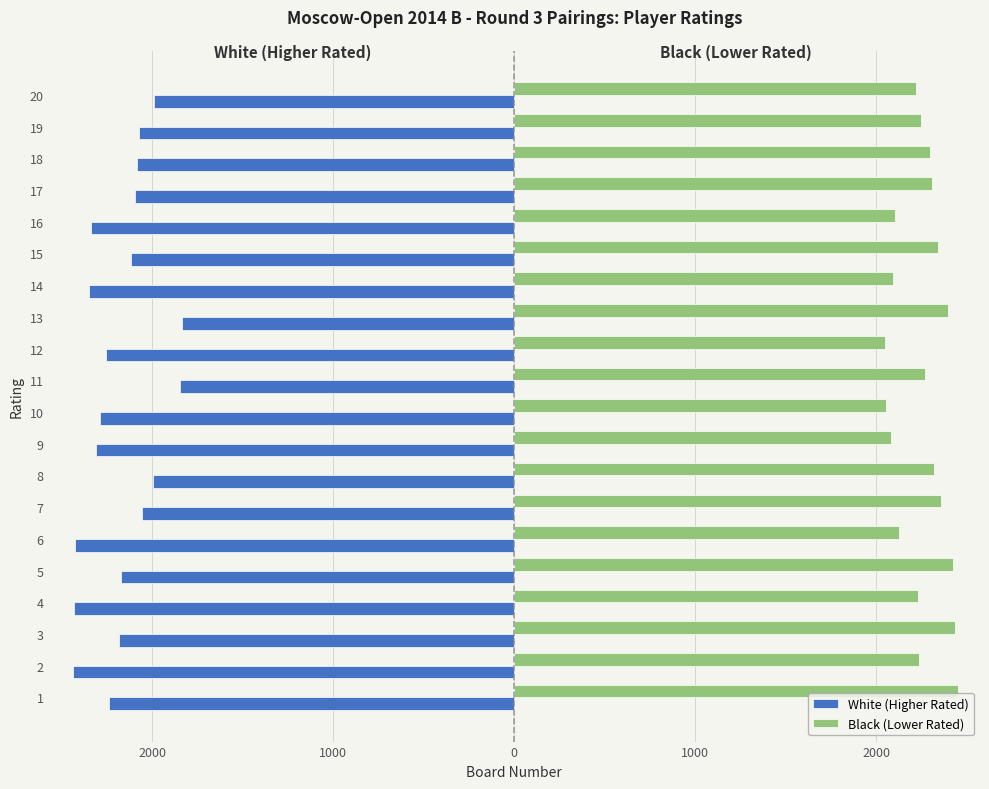

What are all the series names shown in the legend?

White (Higher Rated), Black (Lower Rated)